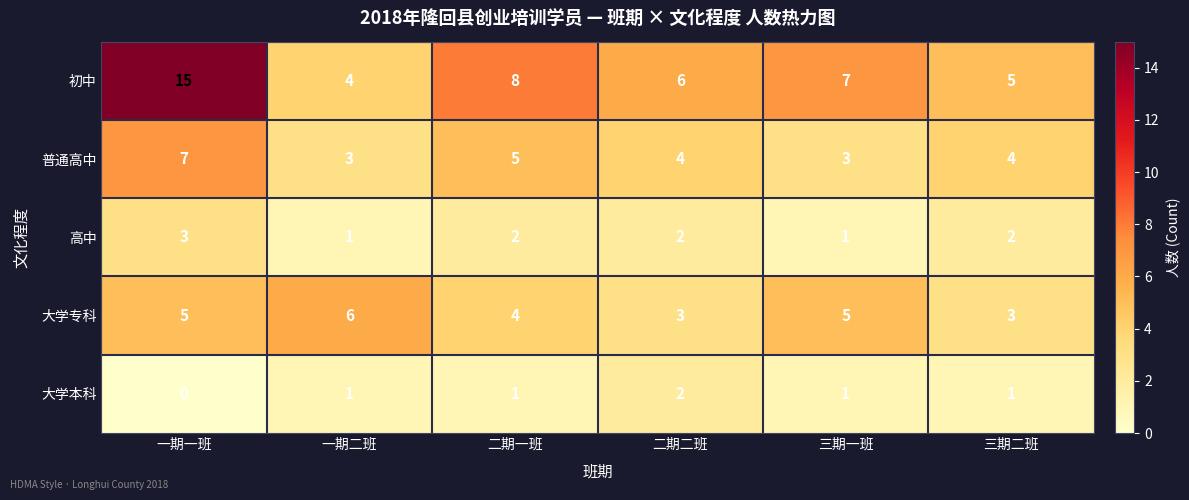

What is the difference between the 初中 values at 三期一班 and 一期二班?

3